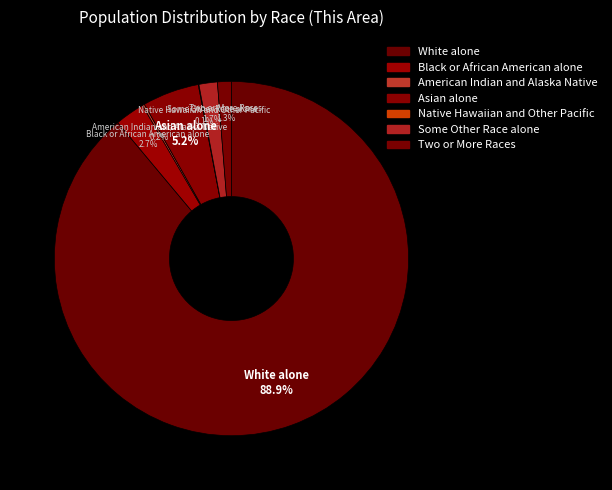

Is Two or More Races the majority of the pie?

No